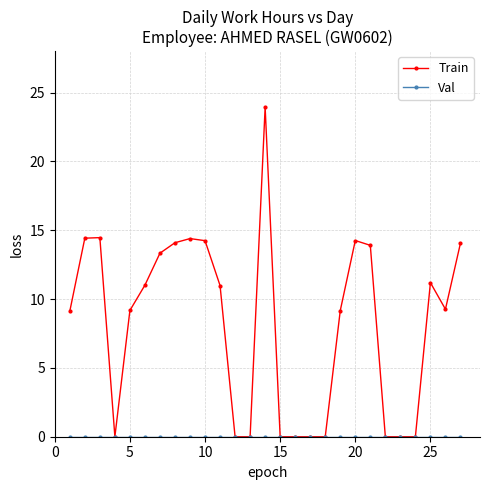

Which series has the largest total across all categories?

Train